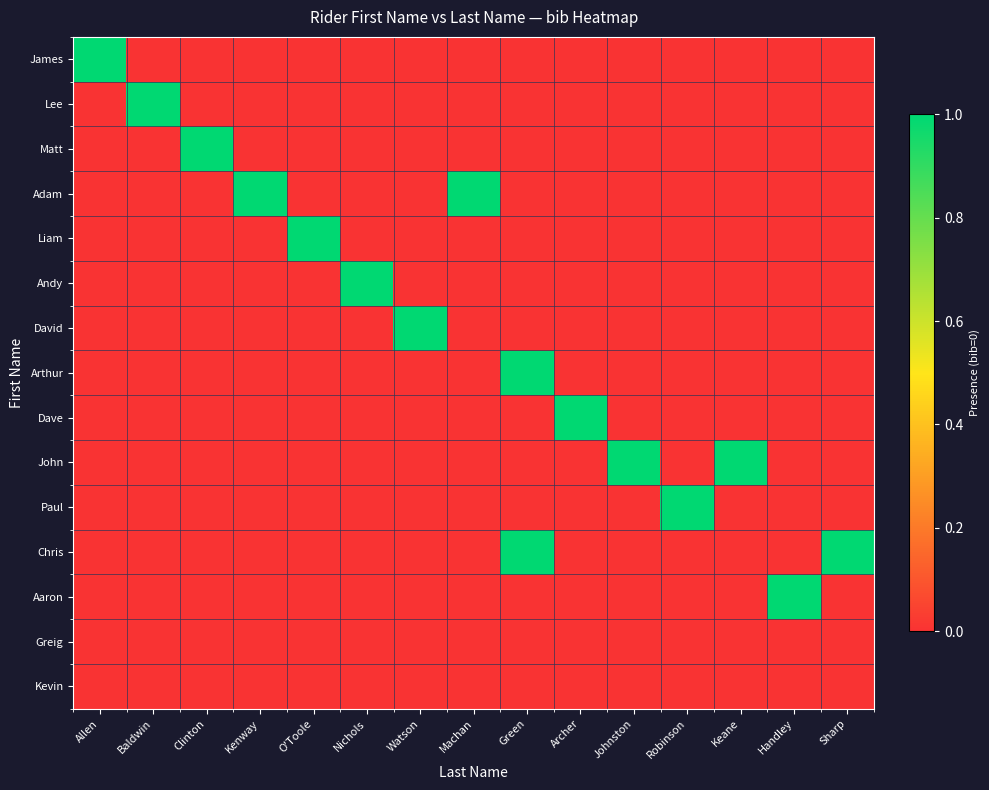

What is the spread (max minus min) of values at Keane?

1